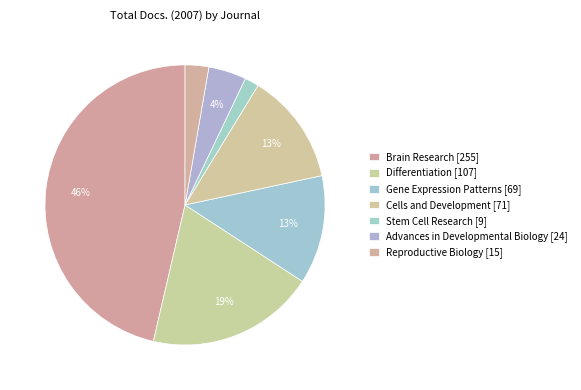

How many segments does this pie chart have?

7